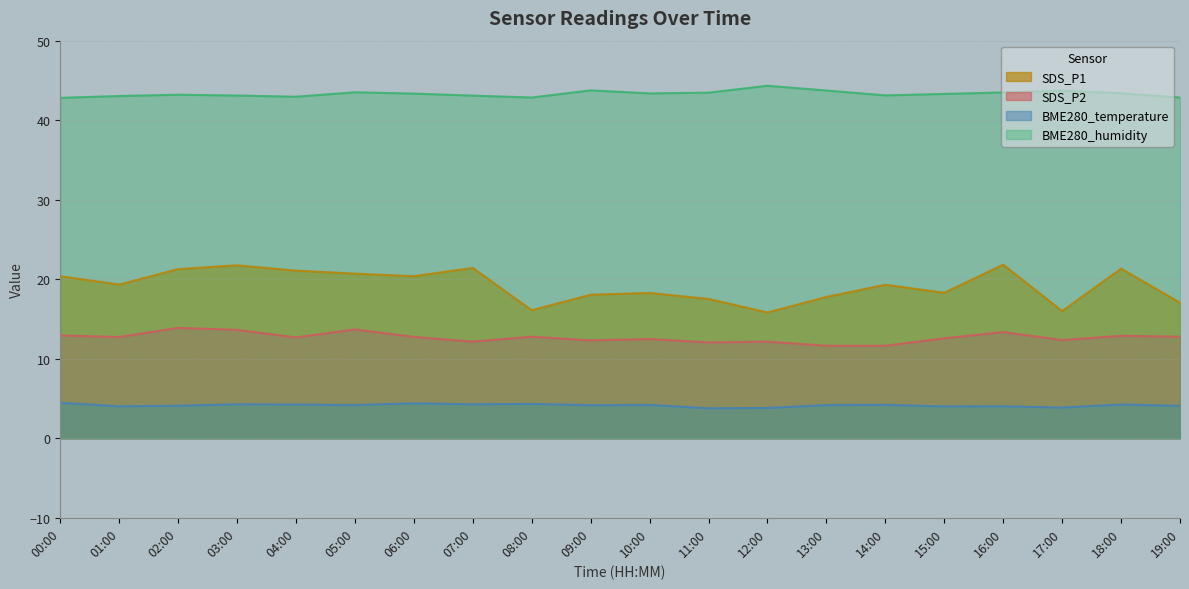

What are all the series names shown in the legend?

SDS_P1, SDS_P2, BME280_temperature, BME280_humidity